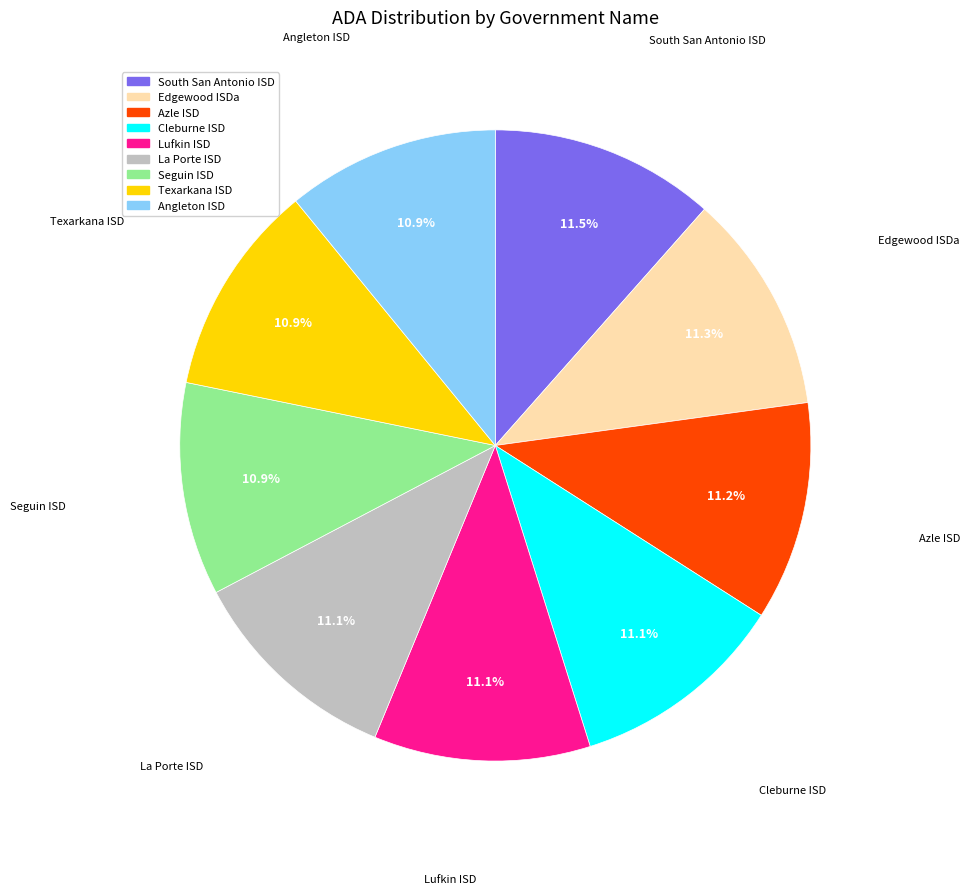

The La Porte ISD slice represents 1% of the pie. True or false?

False